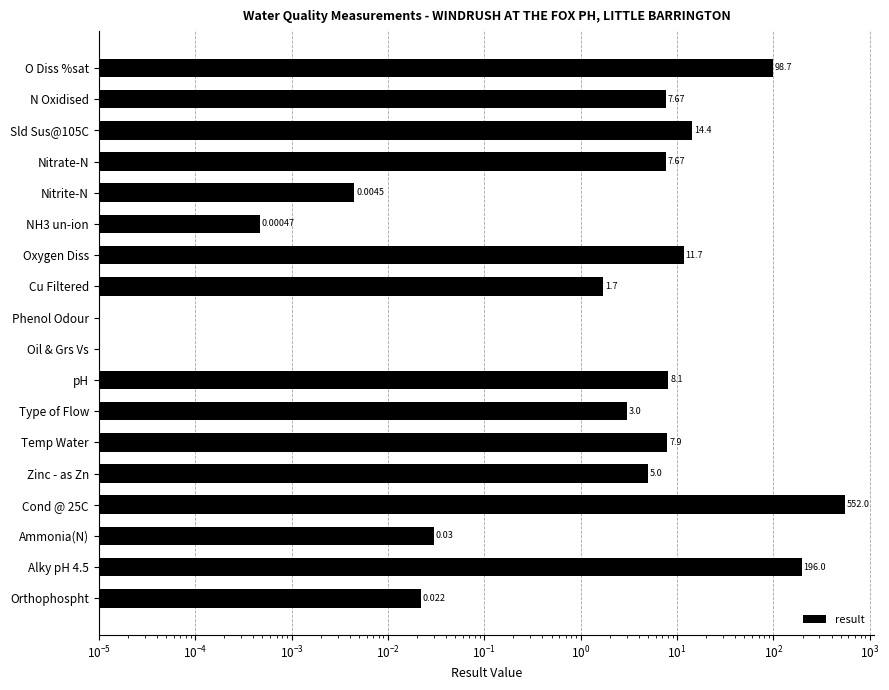

What is the average value?

50.8